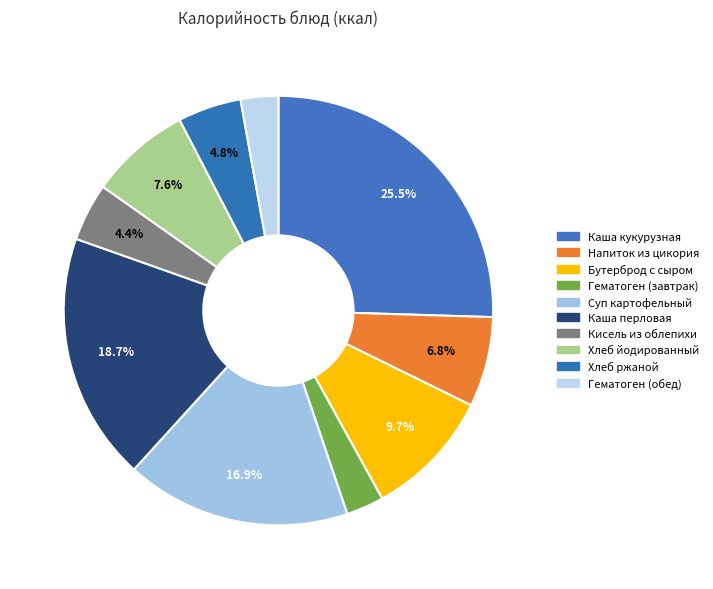

Count the number of slices in the pie.

10